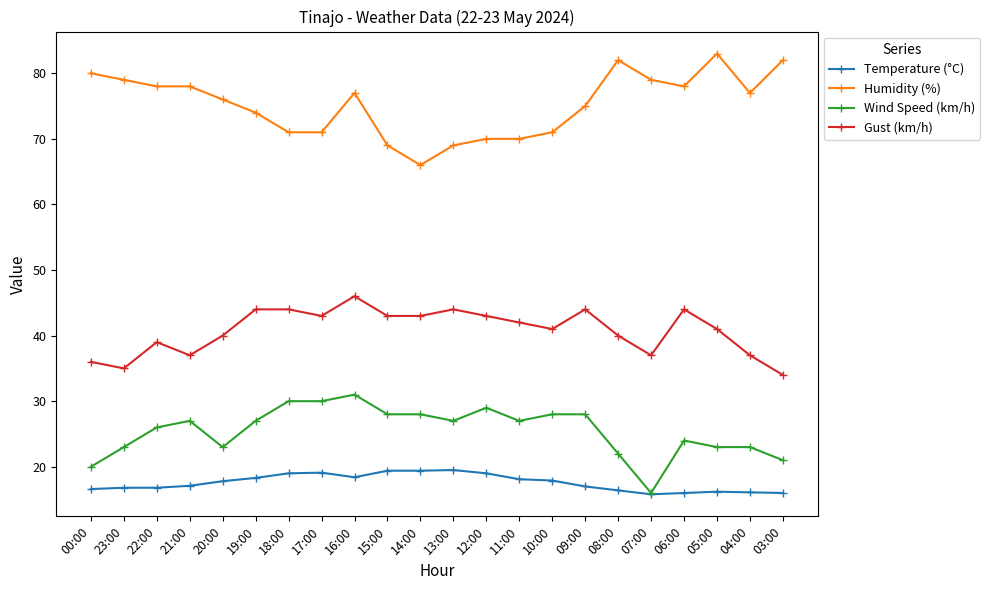

Which series changed the most between 14:00 and 03:00?

Humidity (%)